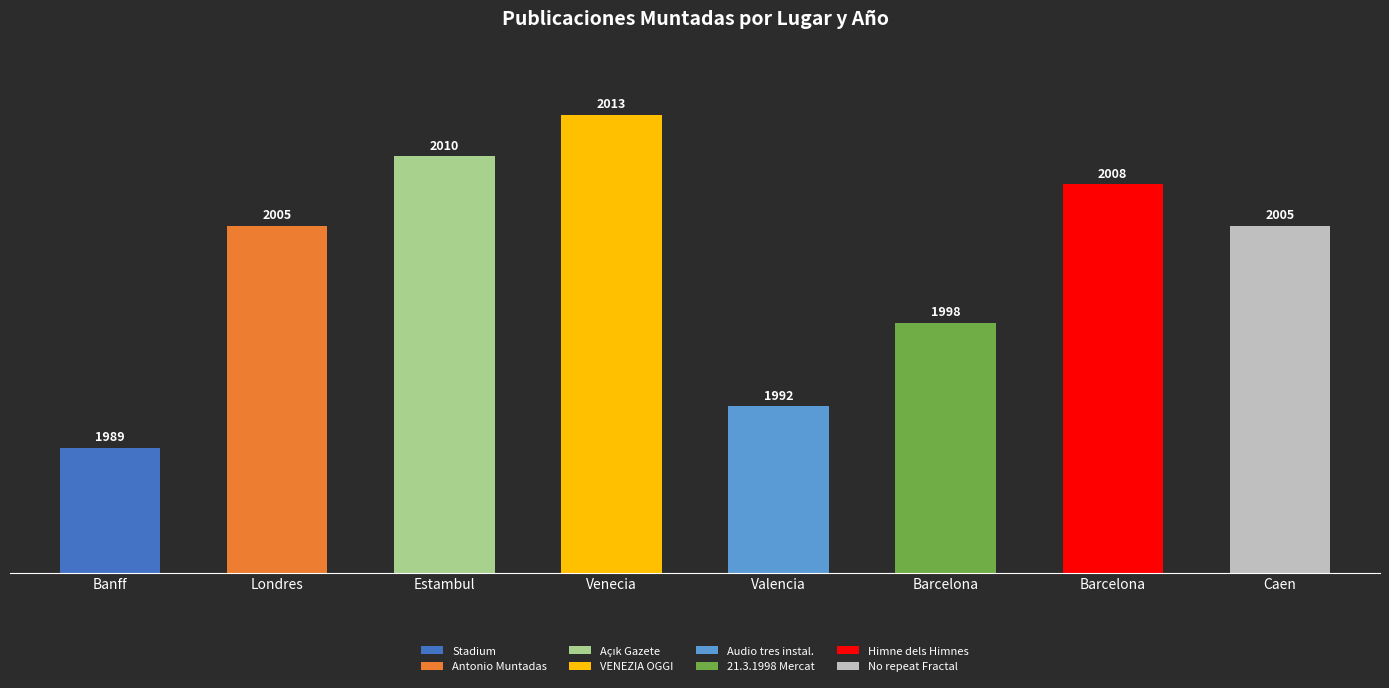

How many bars are there in total?

8